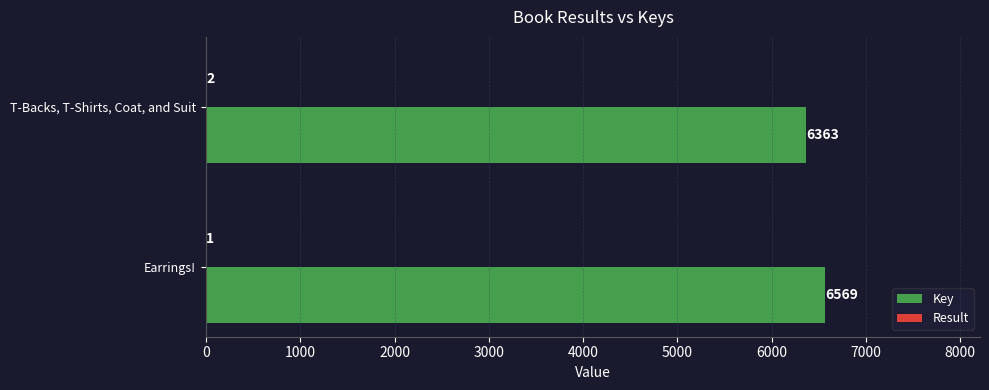

Between Earrings! and T-Backs, T-Shirts, Coat, and Suit, which series saw the biggest shift?

Key